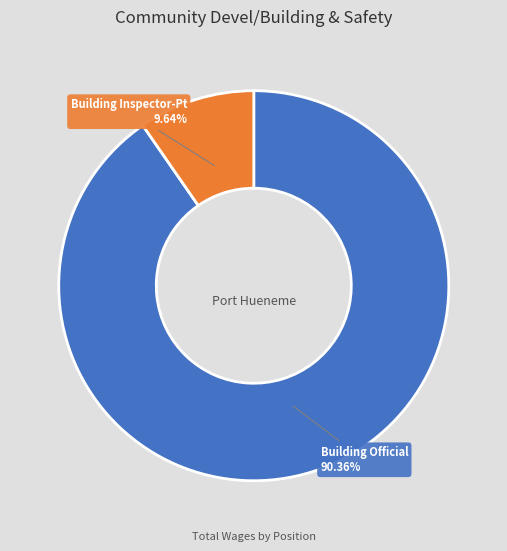

The Building Official slice represents 99% of the pie. True or false?

False